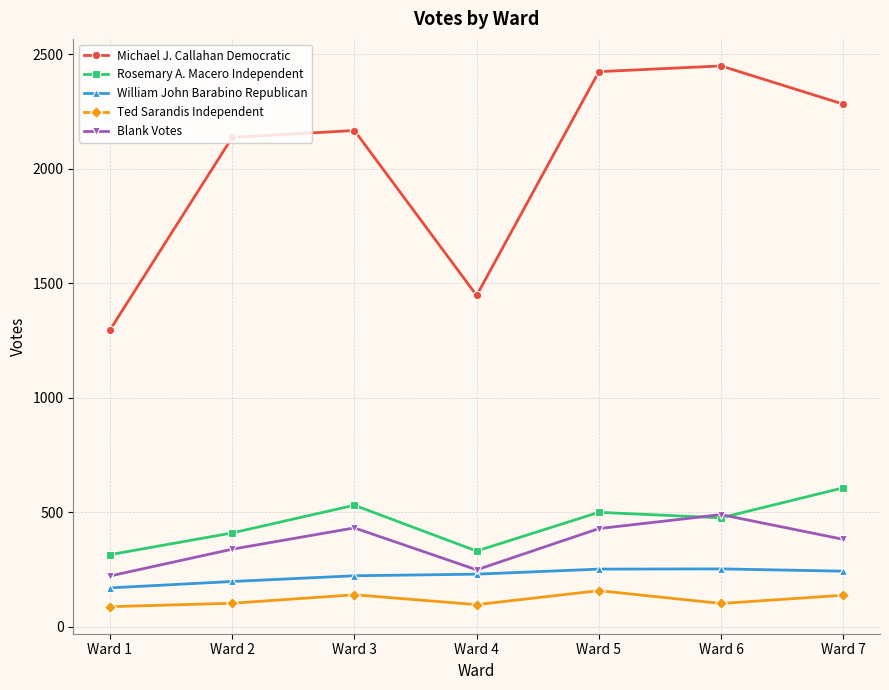

Between Ward 2 and Ward 7, which series saw the biggest shift?

Rosemary A. Macero Independent